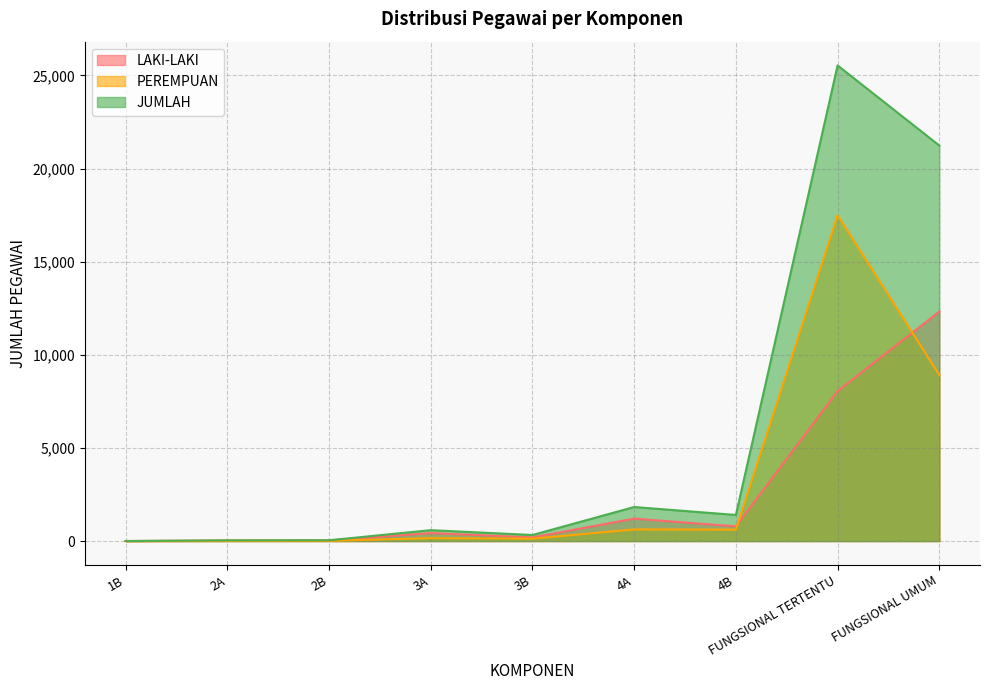

Between 2B and 2A, which is larger?

2B